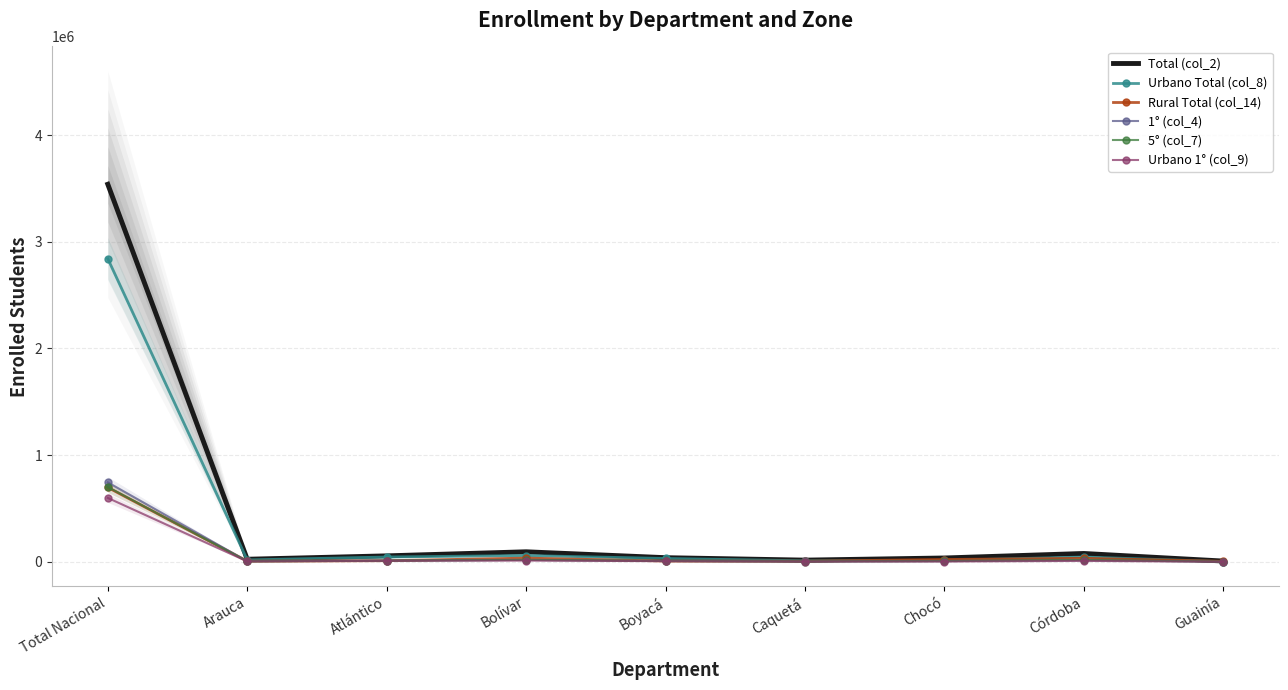

Count the number of data series in this chart.

6